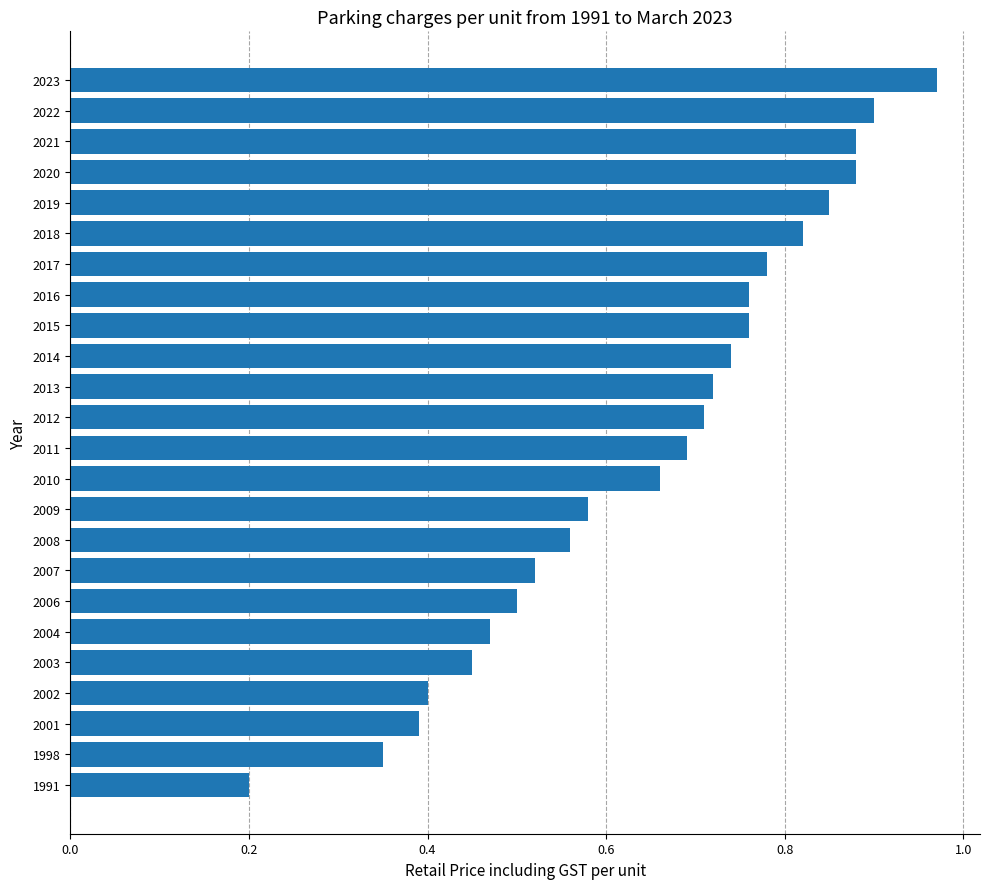

What is the change in value from 2003 to 2007?

+0.1